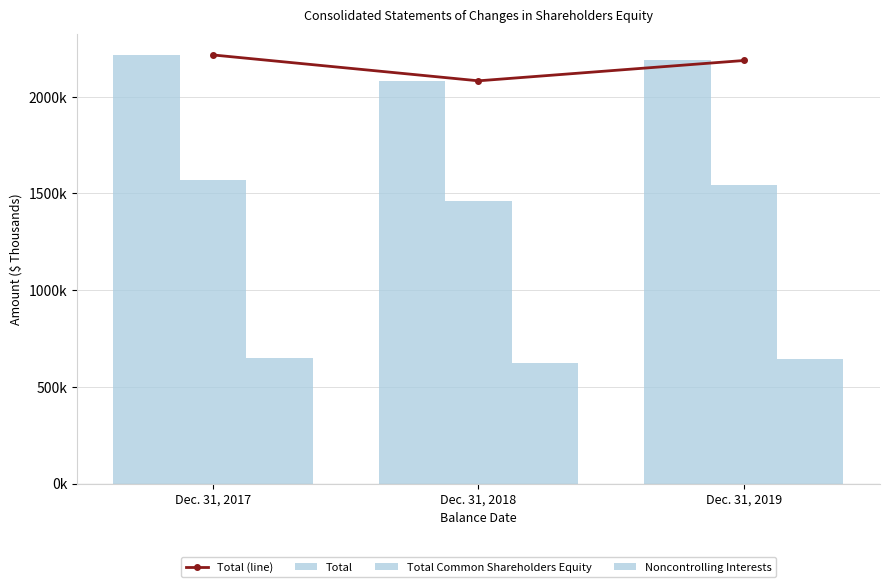

Rank the series by their maximum value, from lowest to highest.

Noncontrolling Interests, Total Common Shareholders Equity, Total (line), Total